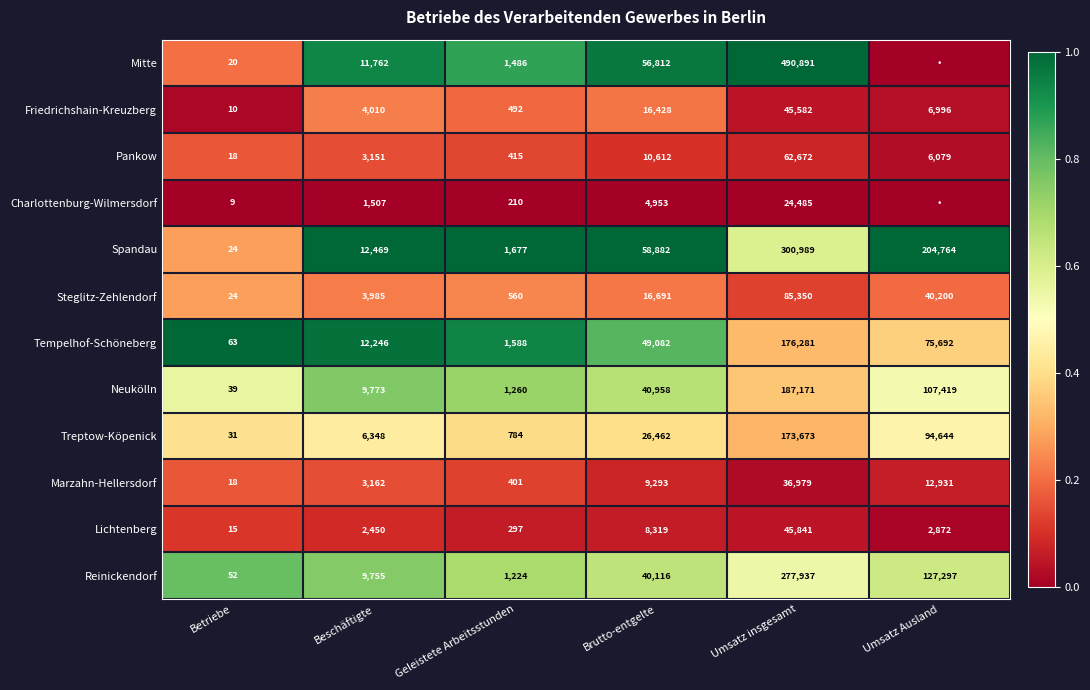

Where is Treptow-Köpenick nearest to the value 86852?

Umsatz Ausland